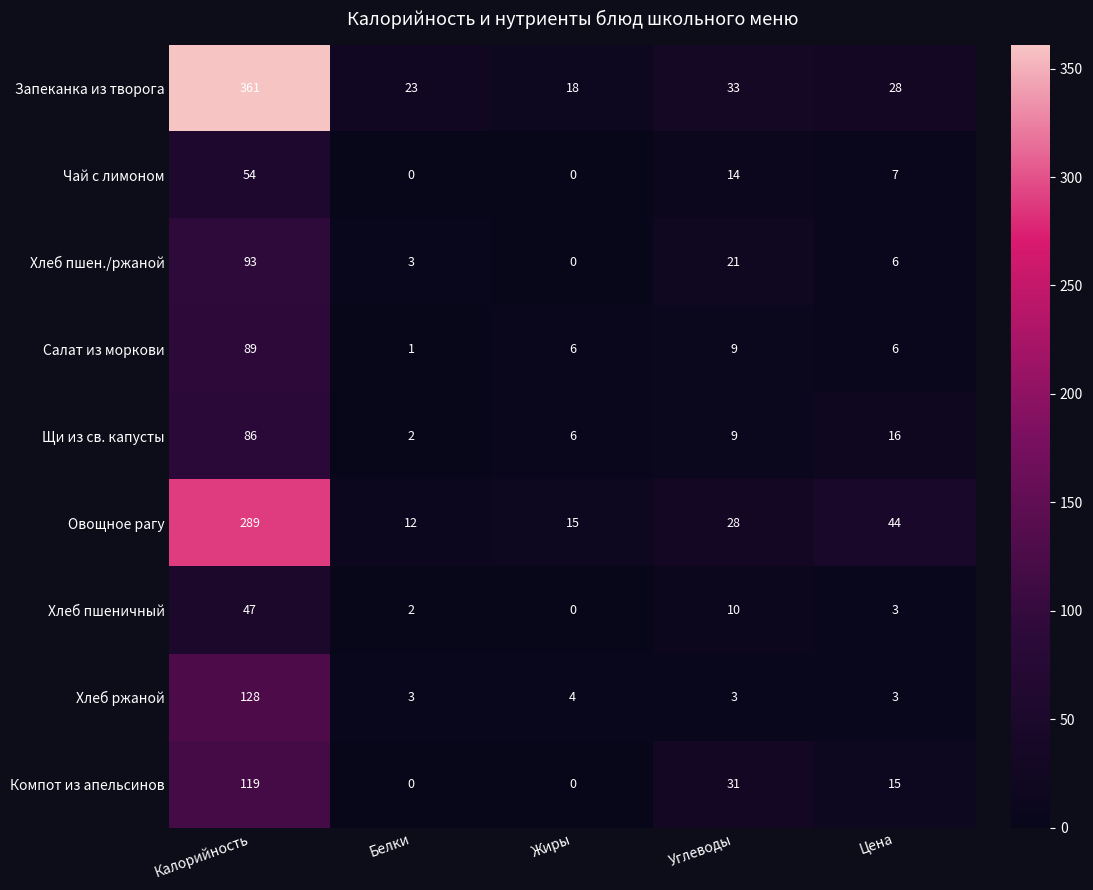

True or false: Хлеб ржаной has a value of 4 at Жиры.

True